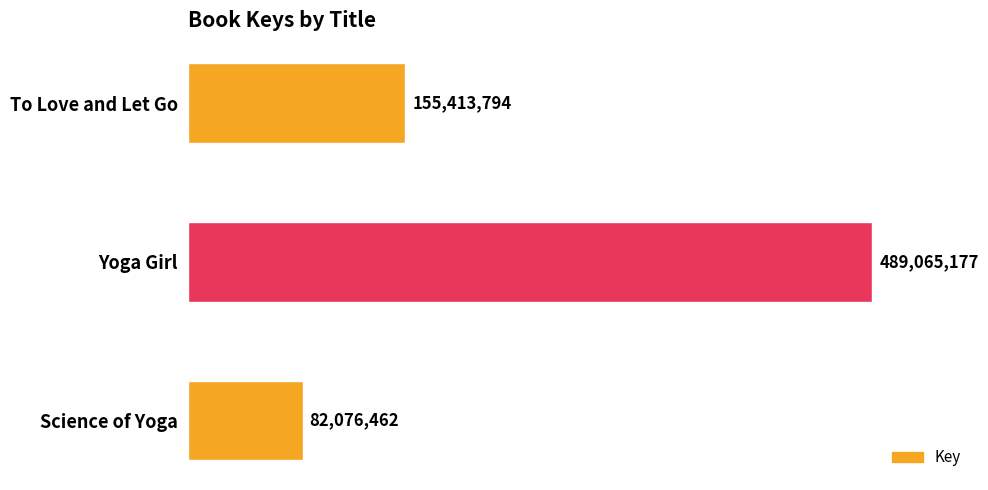

Reading bottom to top, extract all data points from this chart.

Science of Yoga=82076462	Yoga Girl=489065177	To Love and Let Go=155413794